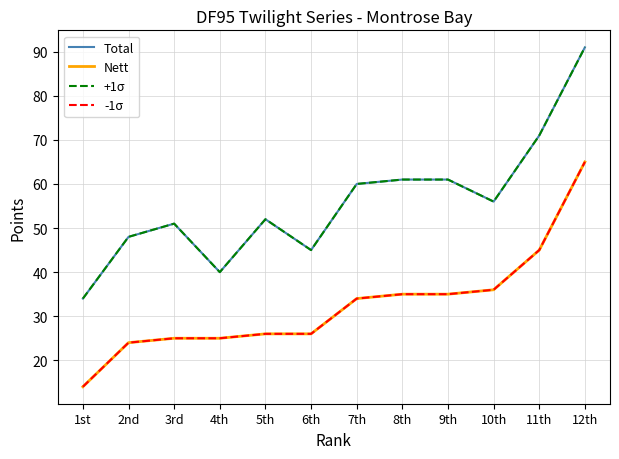

Reading left to right, list all the values displayed in this chart.

Total: 1st=34	2nd=48	3rd=51	4th=40	5th=52	6th=45	7th=60	8th=61	9th=61	10th=56	11th=71	12th=91
Nett: 1st=14	2nd=24	3rd=25	4th=25	5th=26	6th=26	7th=34	8th=35	9th=35	10th=36	11th=45	12th=65
+1σ: 1st=34	2nd=48	3rd=51	4th=40	5th=52	6th=45	7th=60	8th=61	9th=61	10th=56	11th=71	12th=91
-1σ: 1st=14	2nd=24	3rd=25	4th=25	5th=26	6th=26	7th=34	8th=35	9th=35	10th=36	11th=45	12th=65